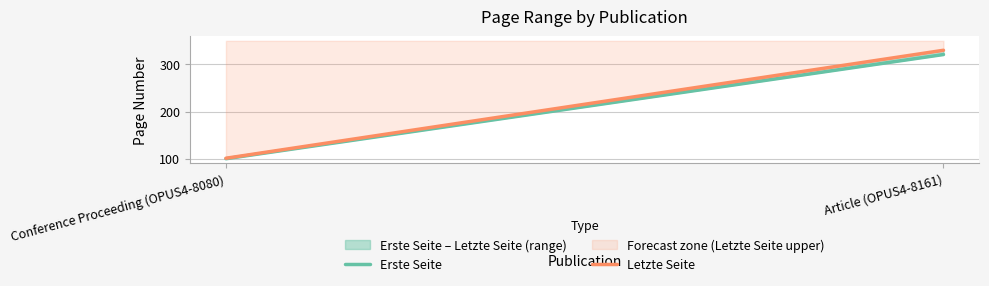

Is the value of Erste Seite at Conference Proceeding (OPUS4-8080) greater than the value of Letzte Seite at Article (OPUS4-8161)?

No